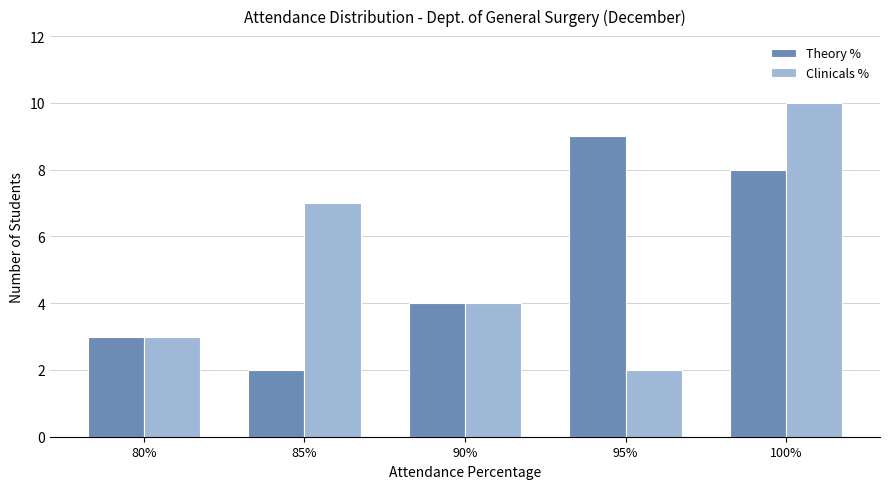

Which series changed the most between 85% and 100%?

Theory %